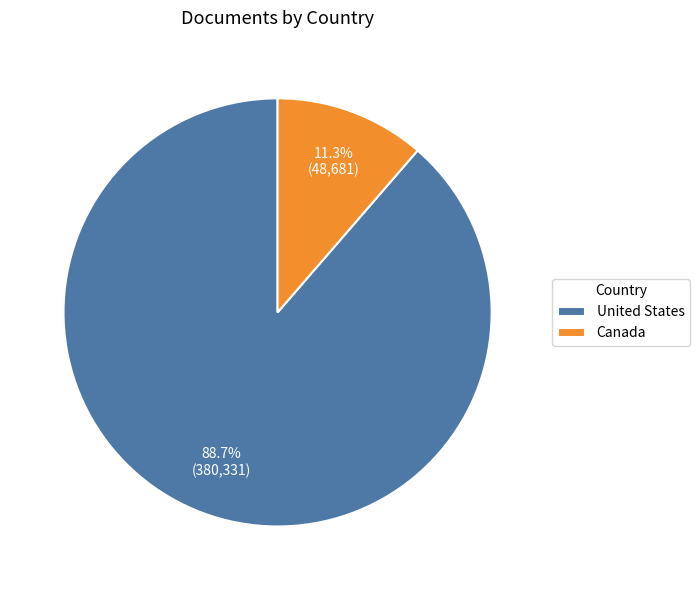

What is the largest slice in the pie chart?

United States